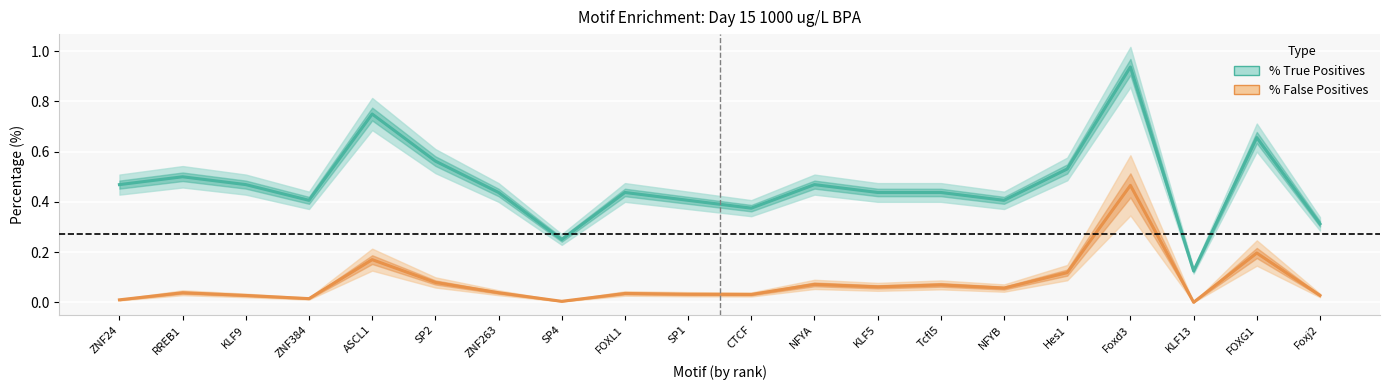

What is the difference between the %TP values at FOXL1 and KLF13?

0.3